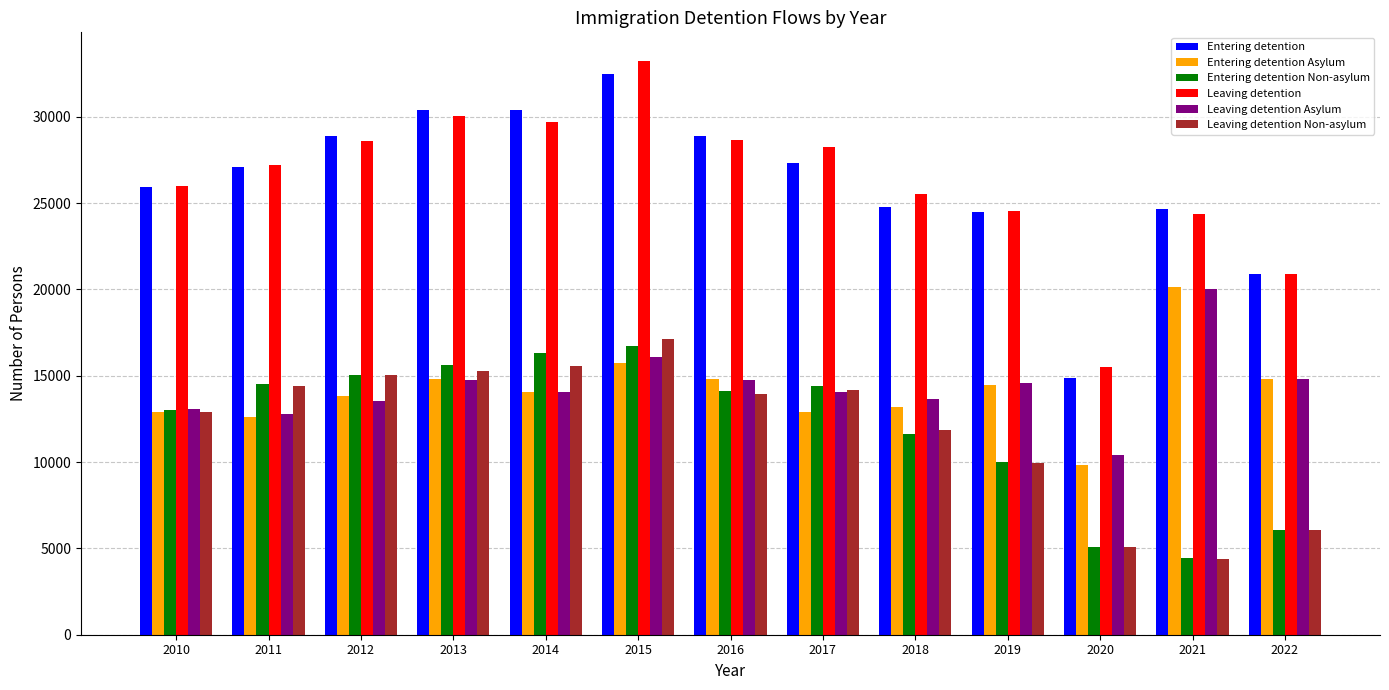

What is the greatest value displayed?

33226